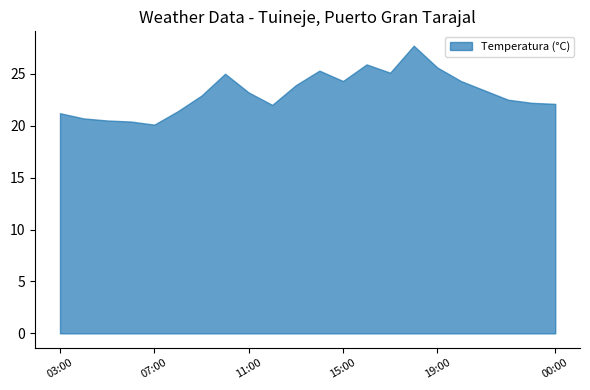

The value at 15:00 is 34.0. True or false?

False